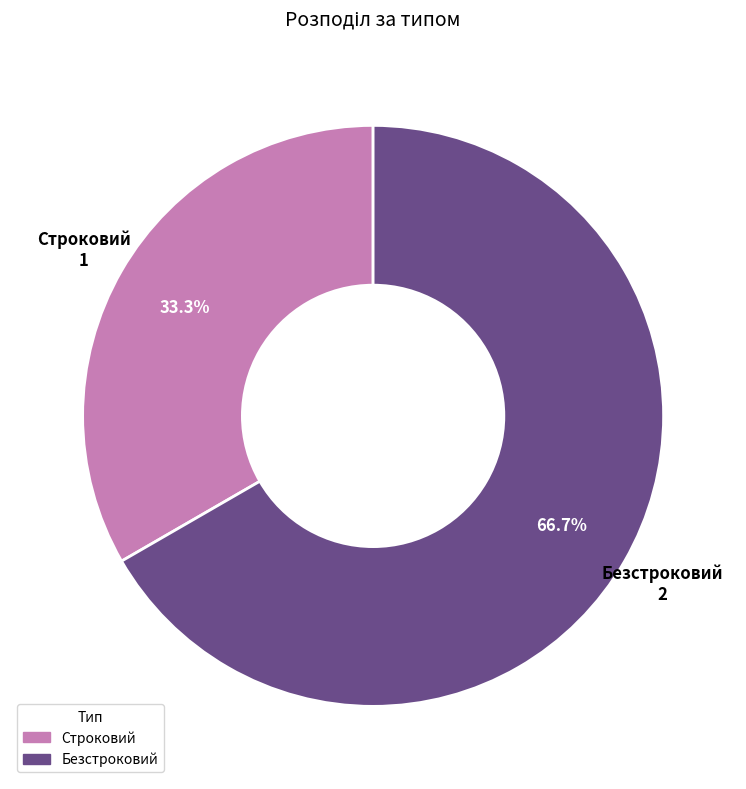

To the nearest percent, what portion does Безстроковий represent?

67%